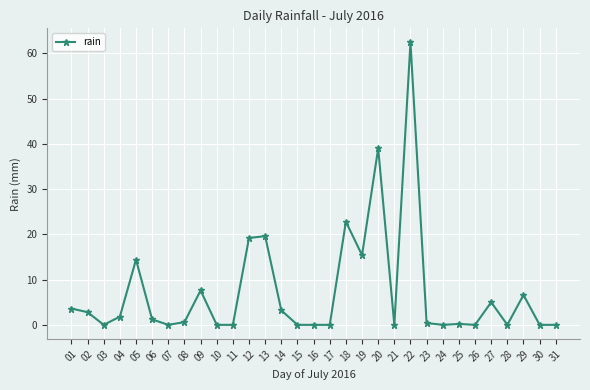

The chart shows a value of 18.9 at 22. True or false?

False